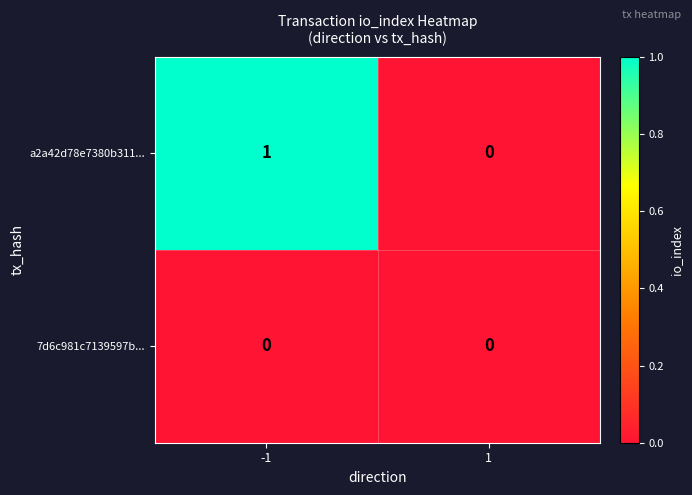

Reading left to right, what are all the values shown in this chart?

a2a42d78e7380b311...: -1=1	1=0
7d6c981c7139597b...: -1=0	1=0